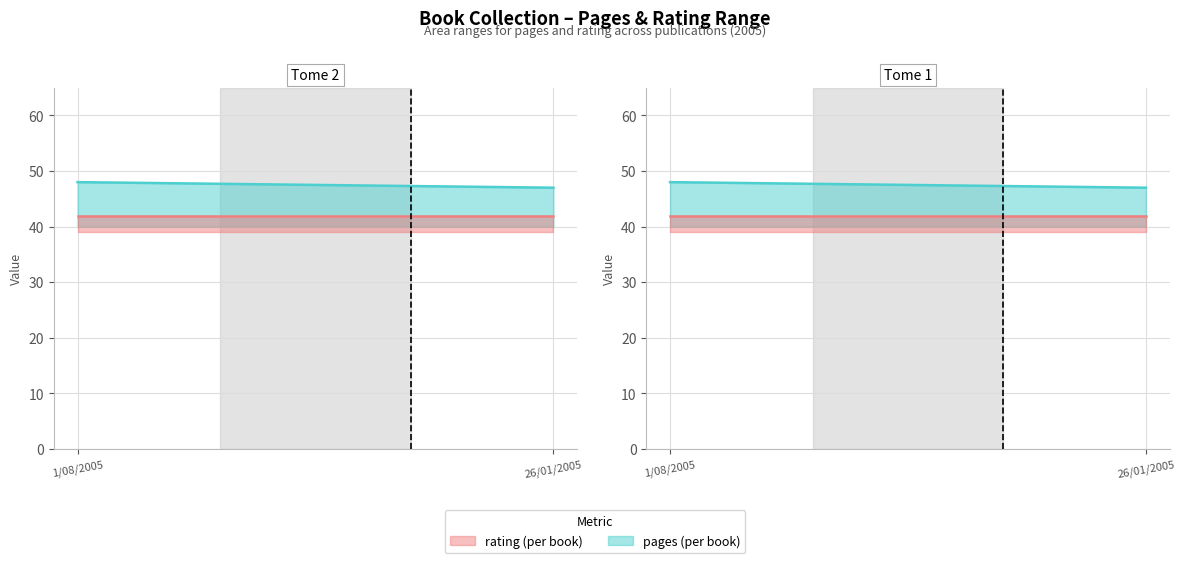

Reading left to right, list all the values displayed in this chart.

pages: 48	47
rating: 42	42